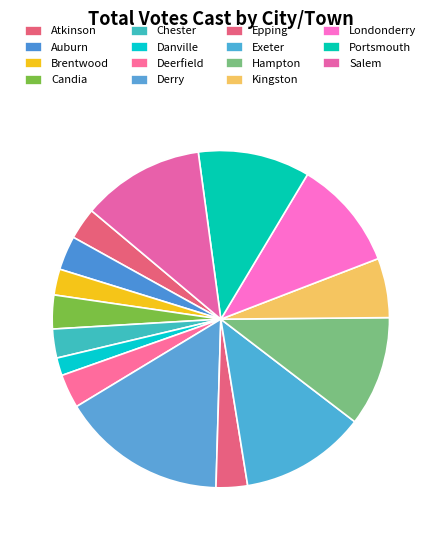

What is the largest slice in the pie chart?

Derry